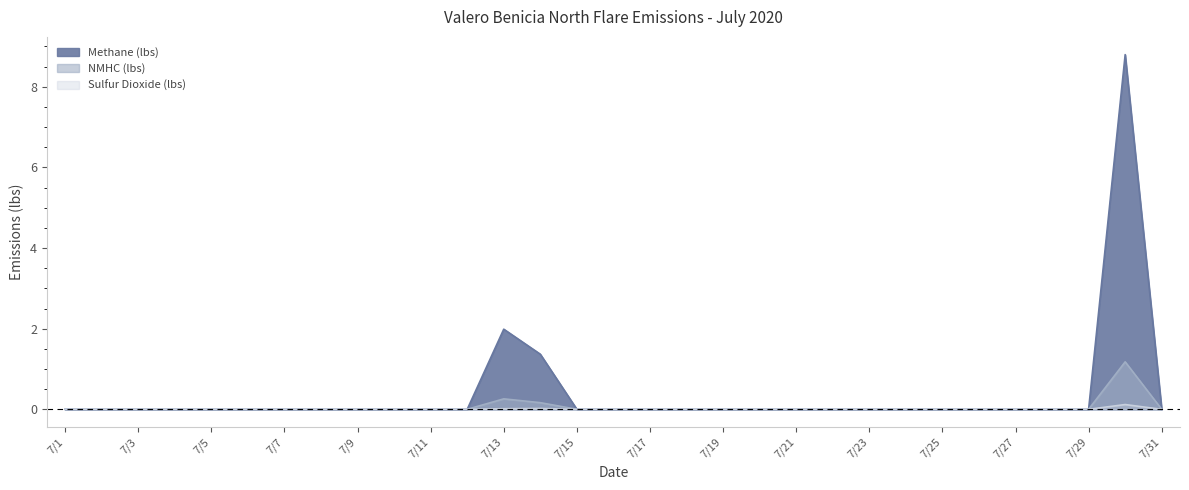

At how many categories does at least one series exceed 4?

1